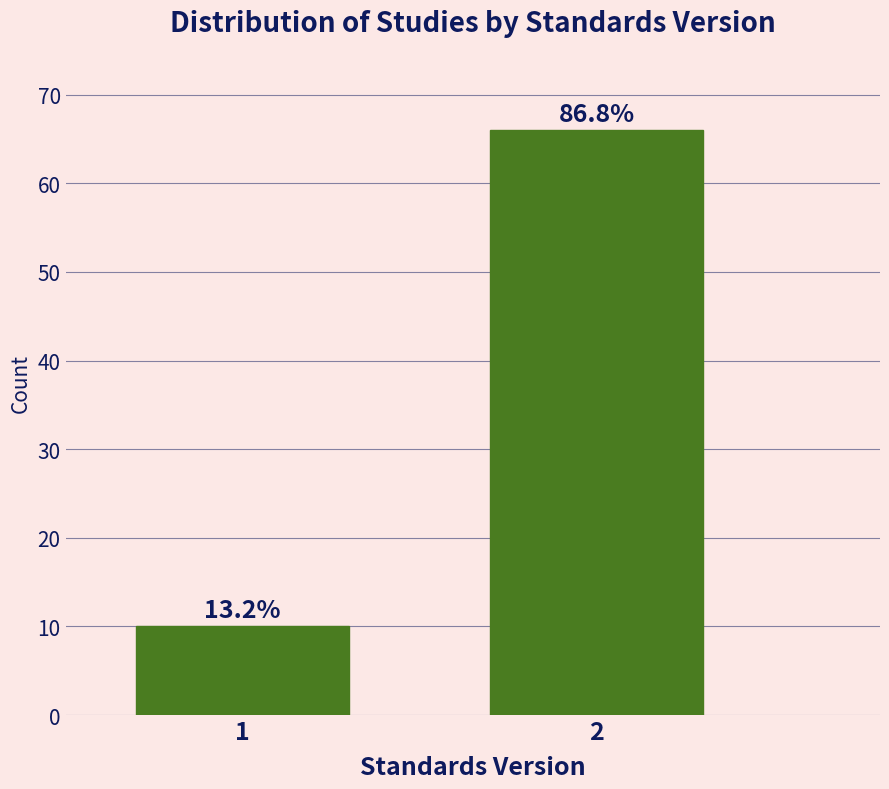

Does the chart contain any negative values?

No